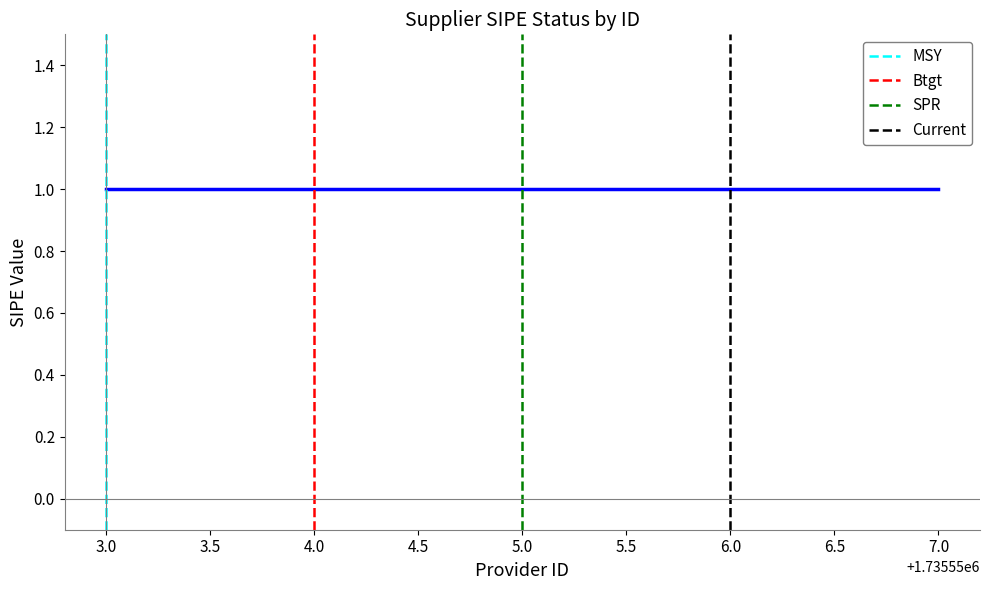

At which category is the sum across all series the highest?

3.0